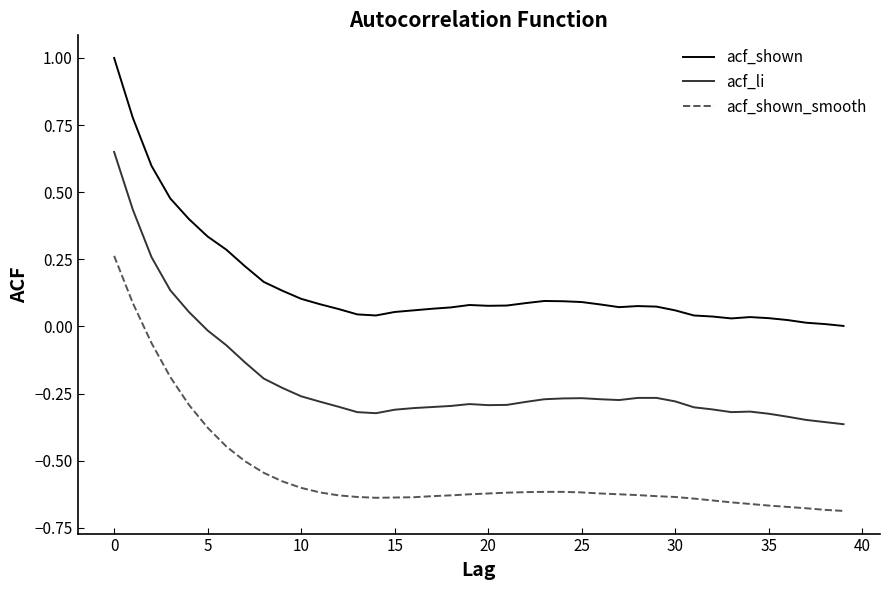

True or false: acf_shown_smooth and acf_li intersect in this chart.

False